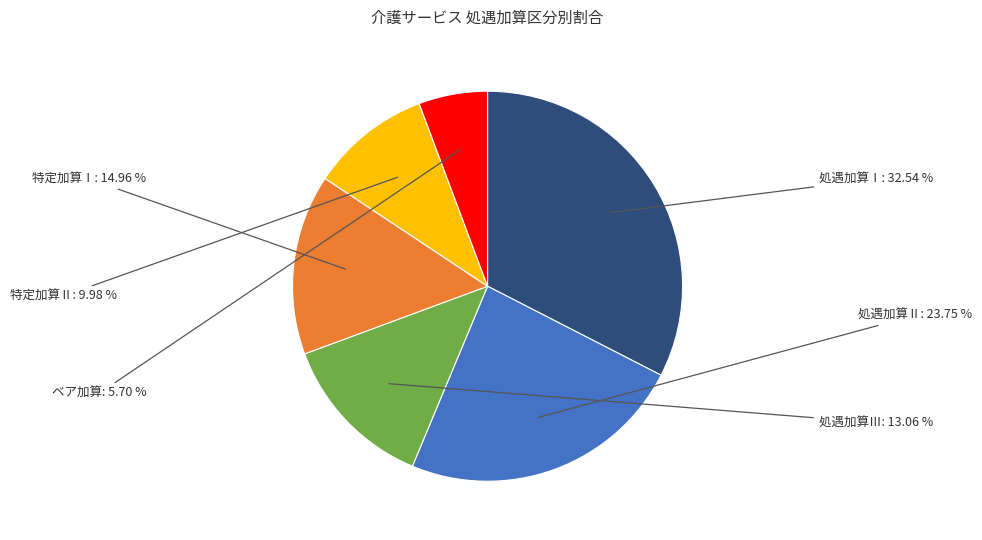

Do 処遇加算Ⅰ and 処遇加算Ⅲ together represent more than half of the pie?

No